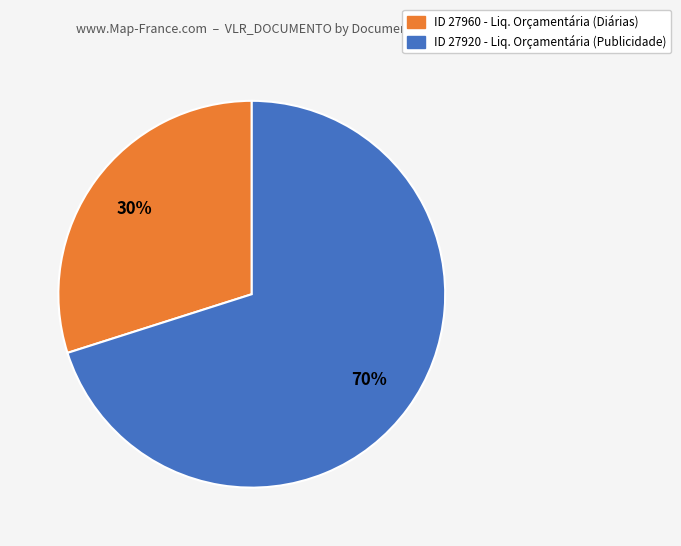

To the nearest percent, what is the difference between the largest and smallest slice percentages?

40%